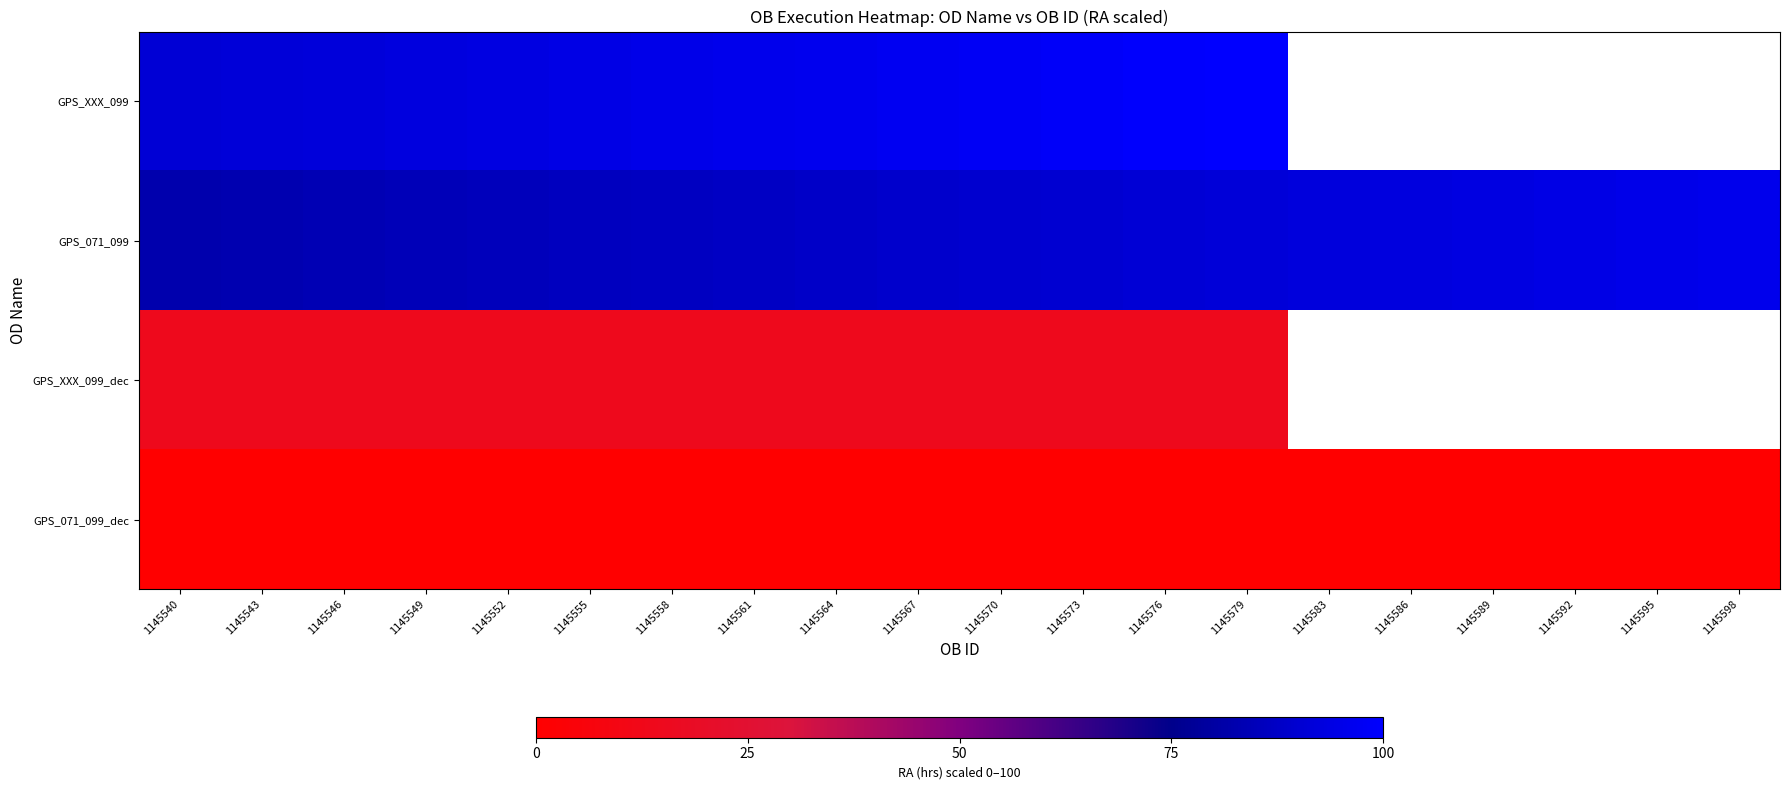

At which category is the sum across all series the highest?

1145579